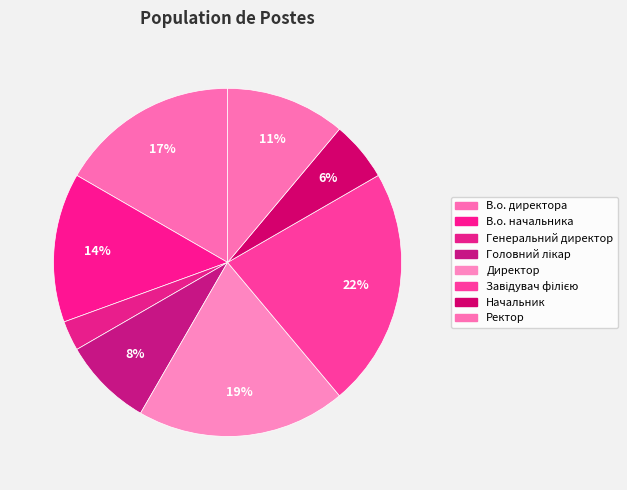

Is it true that Генеральний директор is 3% of the pie?

True